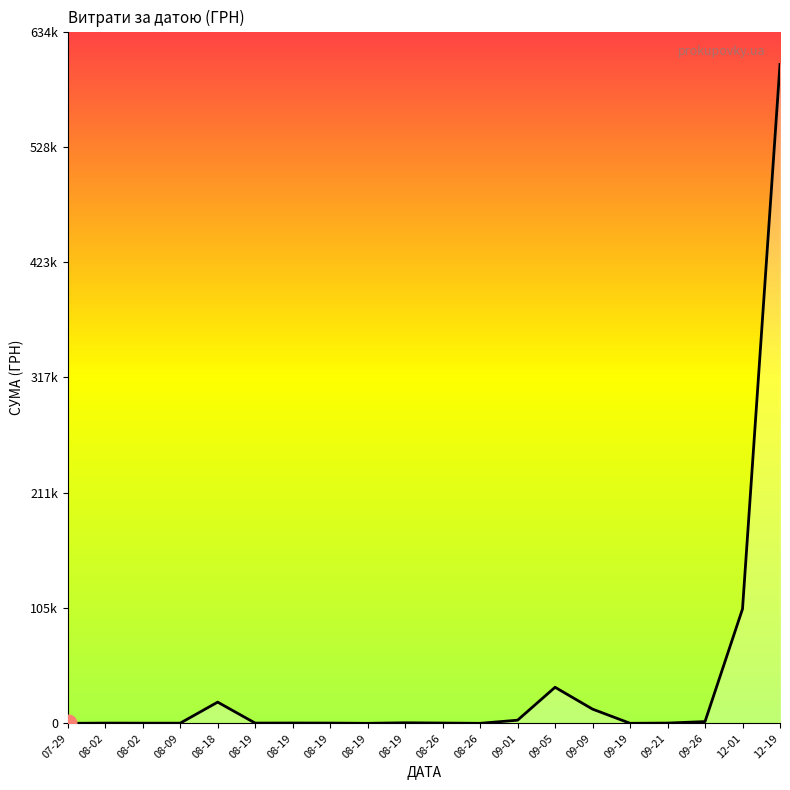

What is the sum of the values at 09-01 and 09-05?

35936.6